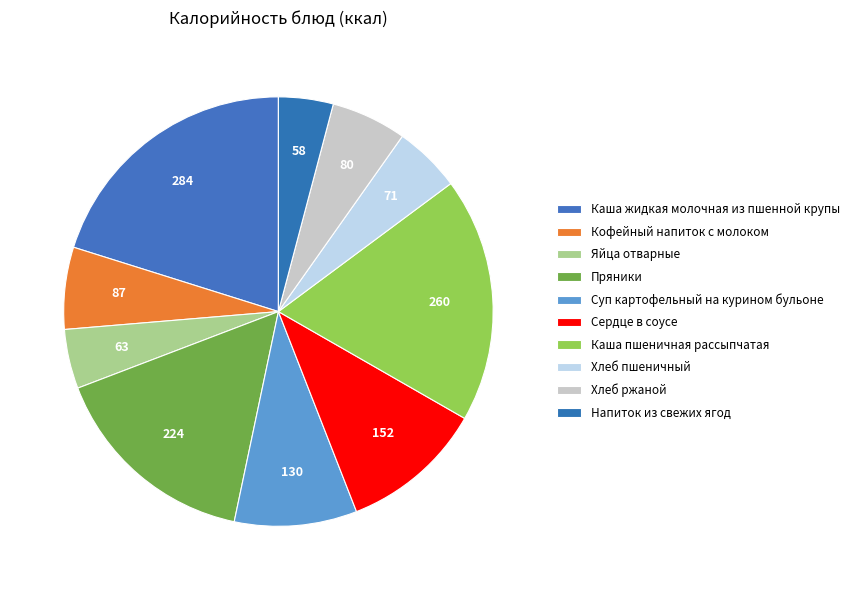

How many segments does this pie chart have?

10